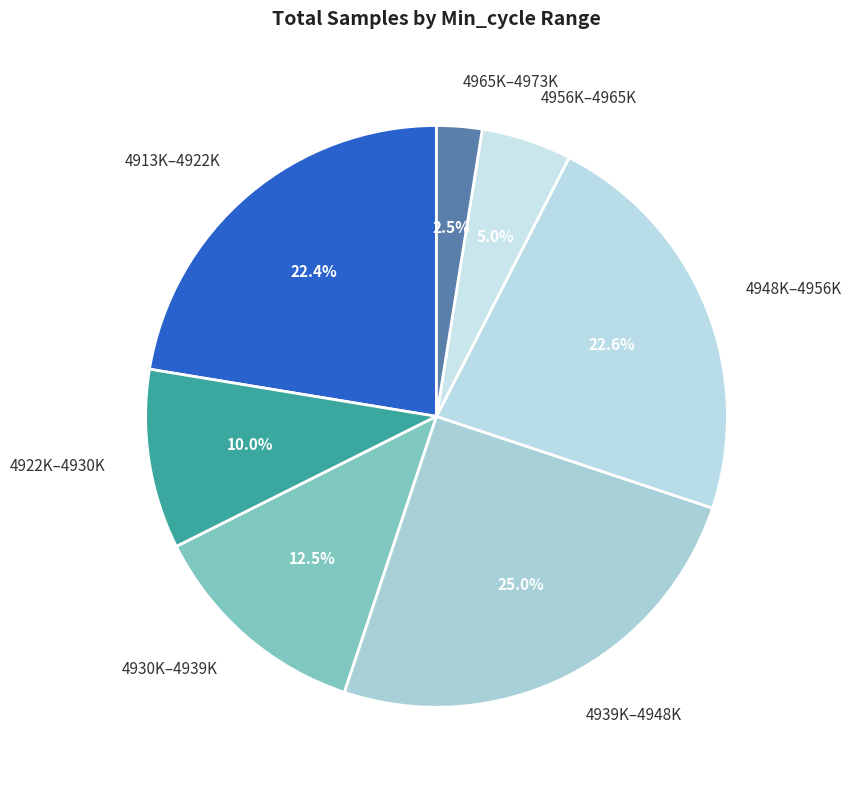

Is there any slice that represents more than half of the pie?

No